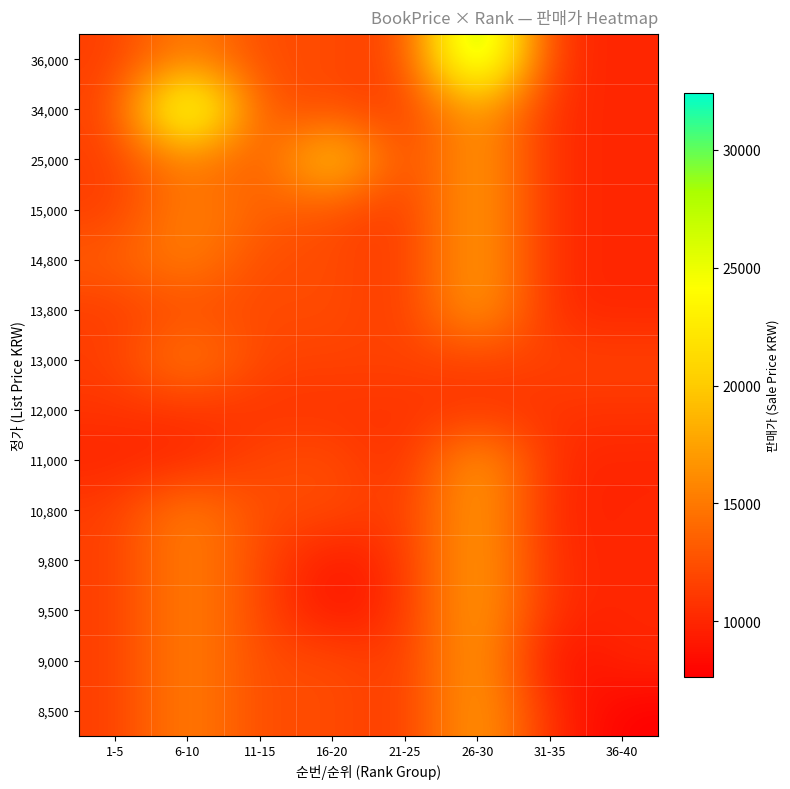

Reading left to right, what are all the values shown in this chart?

8,500: 1-5=11340.0	6-10=15930.0	11-15=12000.0	16-20=12474.0	21-25=10800.0	26-30=18300.0	31-35=10080.0	36-40=7650.0
9,000: 1-5=11340.0	6-10=15930.0	11-15=12000.0	16-20=12474.0	21-25=10800.0	26-30=18300.0	31-35=8100.0	36-40=10012.5
9,500: 1-5=11340.0	6-10=15930.0	11-15=12000.0	16-20=8550.0	21-25=10800.0	26-30=18300.0	31-35=10080.0	36-40=10012.5
9,800: 1-5=11340.0	6-10=15930.0	11-15=12000.0	16-20=8820.0	21-25=10800.0	26-30=18300.0	31-35=10080.0	36-40=10012.5
10,800: 1-5=11340.0	6-10=15930.0	11-15=12000.0	16-20=12474.0	21-25=10800.0	26-30=18300.0	31-35=9720.0	36-40=10012.5
11,000: 1-5=9900.0	6-10=9900.0	11-15=12000.0	16-20=12474.0	21-25=9900.0	26-30=18300.0	31-35=10080.0	36-40=9900.0
12,000: 1-5=10800.0	6-10=10800.0	11-15=10800.0	16-20=10800.0	21-25=10800.0	26-30=10800.0	31-35=10800.0	36-40=10800.0
13,000: 1-5=11340.0	6-10=15930.0	11-15=11700.0	16-20=11700.0	21-25=11700.0	26-30=11700.0	31-35=11700.0	36-40=11700.0
13,800: 1-5=11340.0	6-10=12420.0	11-15=12000.0	16-20=12474.0	21-25=10800.0	26-30=18300.0	31-35=10080.0	36-40=10012.5
14,800: 1-5=13320.0	6-10=15930.0	11-15=12000.0	16-20=12474.0	21-25=10800.0	26-30=18300.0	31-35=10080.0	36-40=10012.5
15,000: 1-5=11340.0	6-10=15930.0	11-15=13500.0	16-20=12474.0	21-25=10800.0	26-30=18300.0	31-35=10080.0	36-40=10012.5
25,000: 1-5=11340.0	6-10=15930.0	11-15=12000.0	16-20=22500.0	21-25=10800.0	26-30=18300.0	31-35=10080.0	36-40=10012.5
34,000: 1-5=11340.0	6-10=30600.0	11-15=12000.0	16-20=12474.0	21-25=10800.0	26-30=18300.0	31-35=10080.0	36-40=10012.5
36,000: 1-5=11340.0	6-10=15930.0	11-15=12000.0	16-20=12474.0	21-25=10800.0	26-30=32400.0	31-35=10080.0	36-40=10012.5